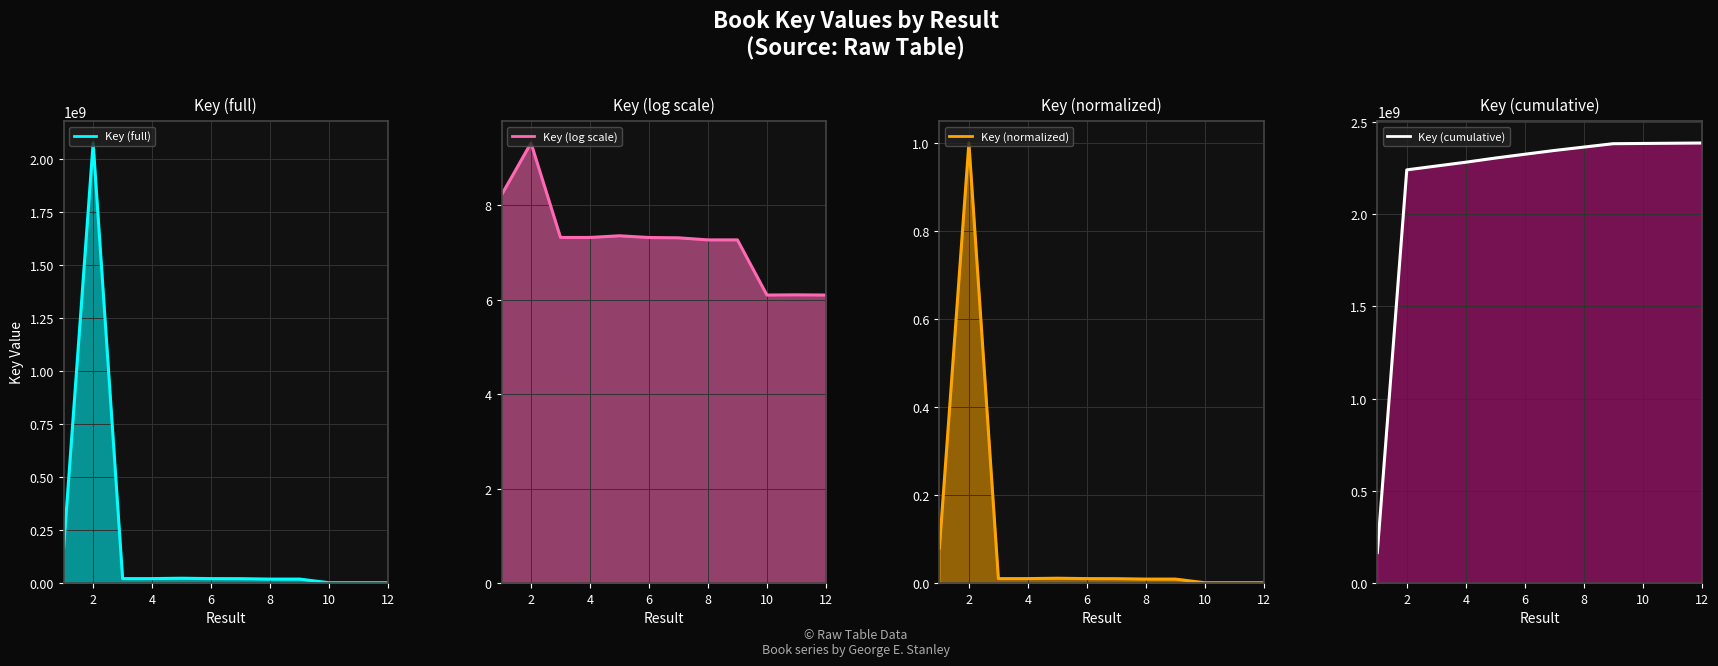

What is the difference between the maximum and minimum values in the Key (full)_line series?

2073411589.0